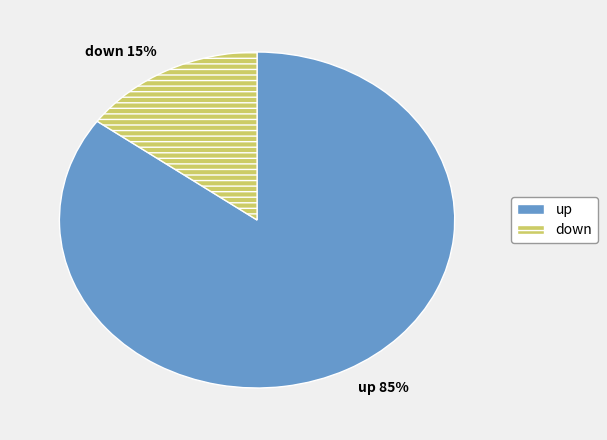

The down slice represents 23% of the pie. True or false?

False